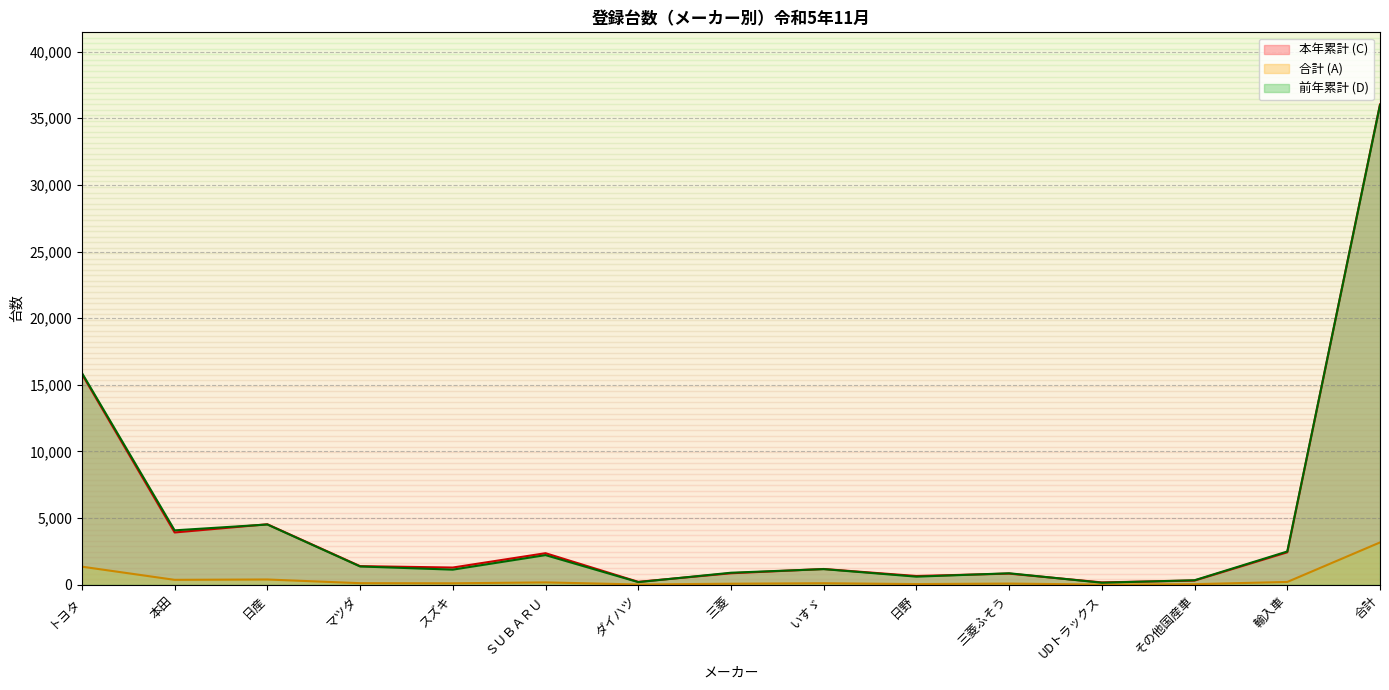

True or false: 前年累計 (D) has a value of 755 at 輸入車.

False